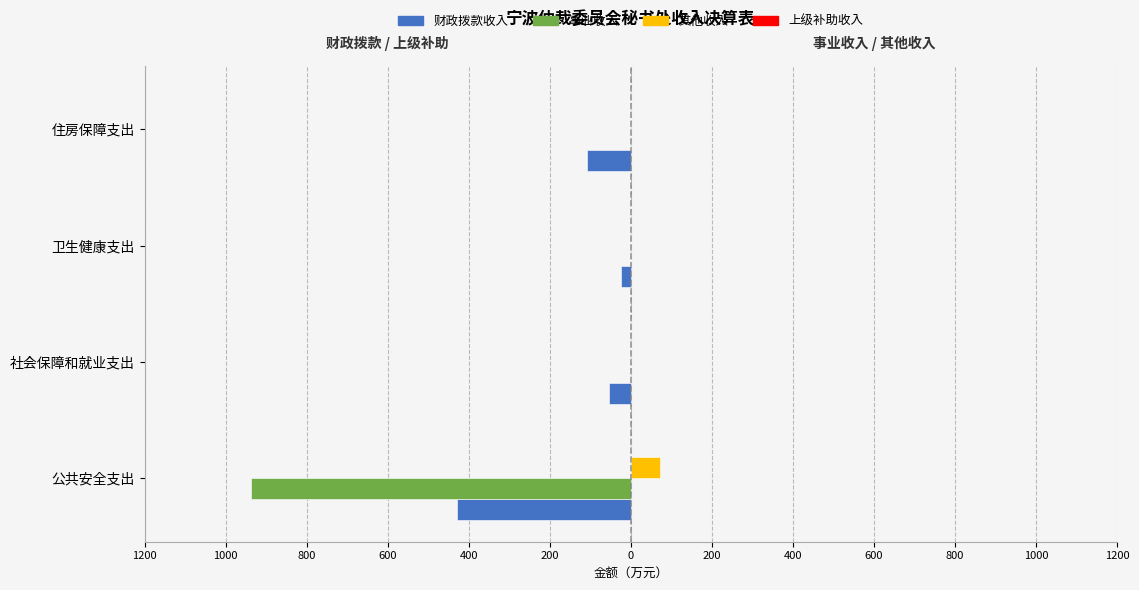

Reading left to right, extract all data points from this chart.

财政拨款收入: -430.1	-55.2	-24.4	-107.5
事业收入: -938.0	0.0	0.0	0.0
其他收入: 72.9	0.0	0.0	0.0
上级补助收入: 0.2	0.2	0.2	0.2